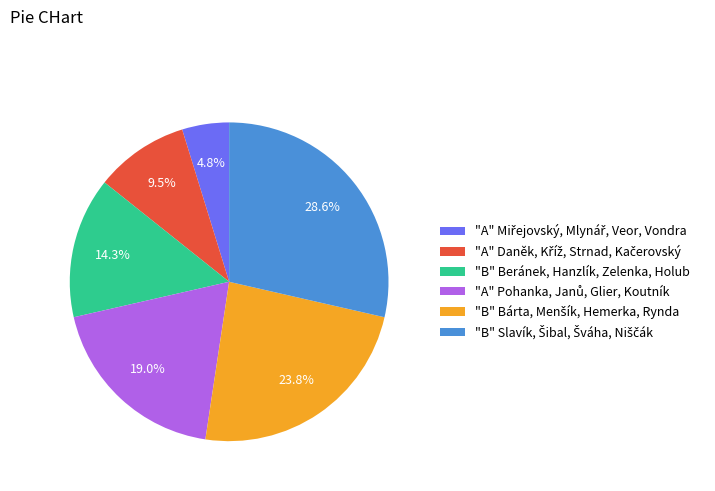

Is there any slice that represents more than half of the pie?

No